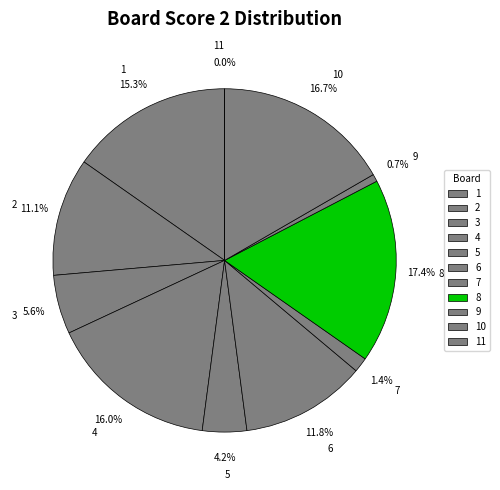

To the nearest percent, what is the difference between the largest and smallest slice percentages?

17%